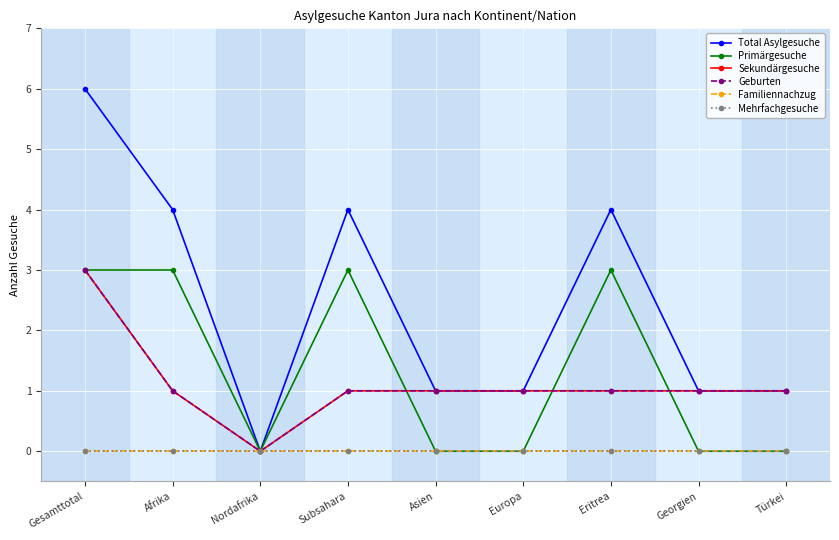

Where is the first local minimum for Primärgesuche?

Nordafrika